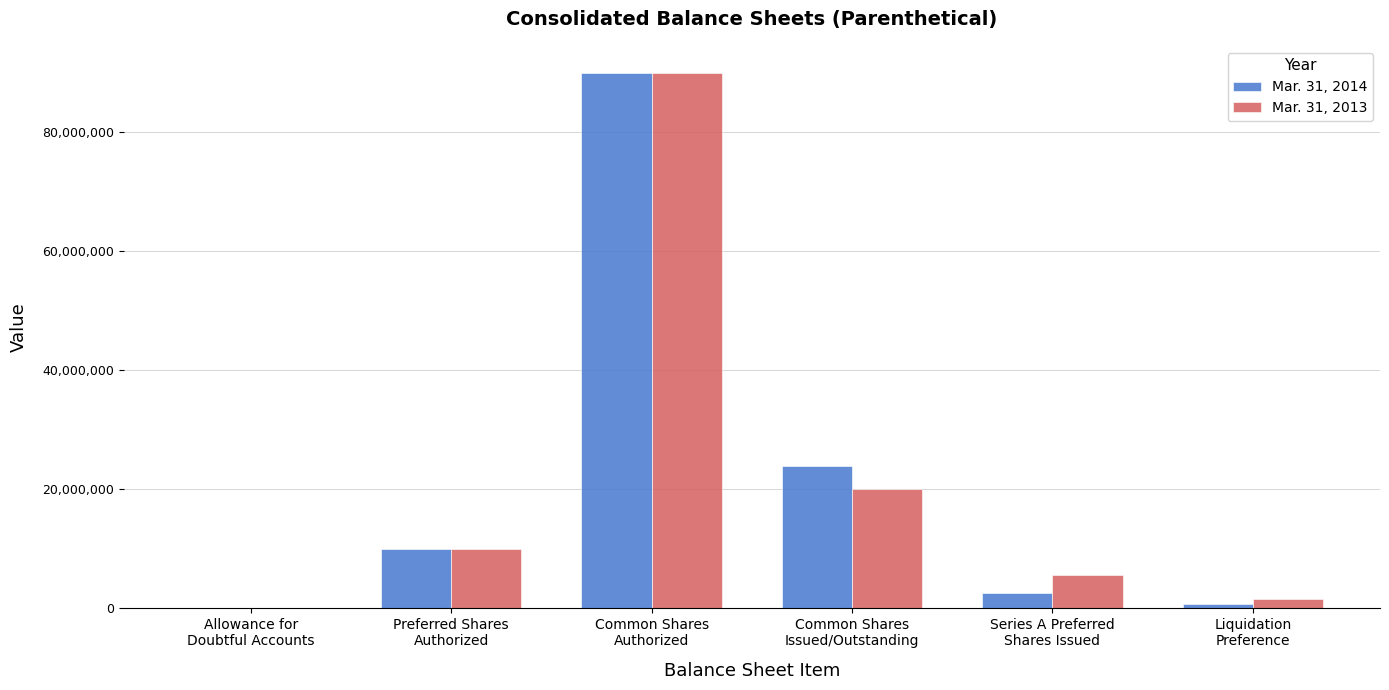

What is the greatest value displayed?

90000000